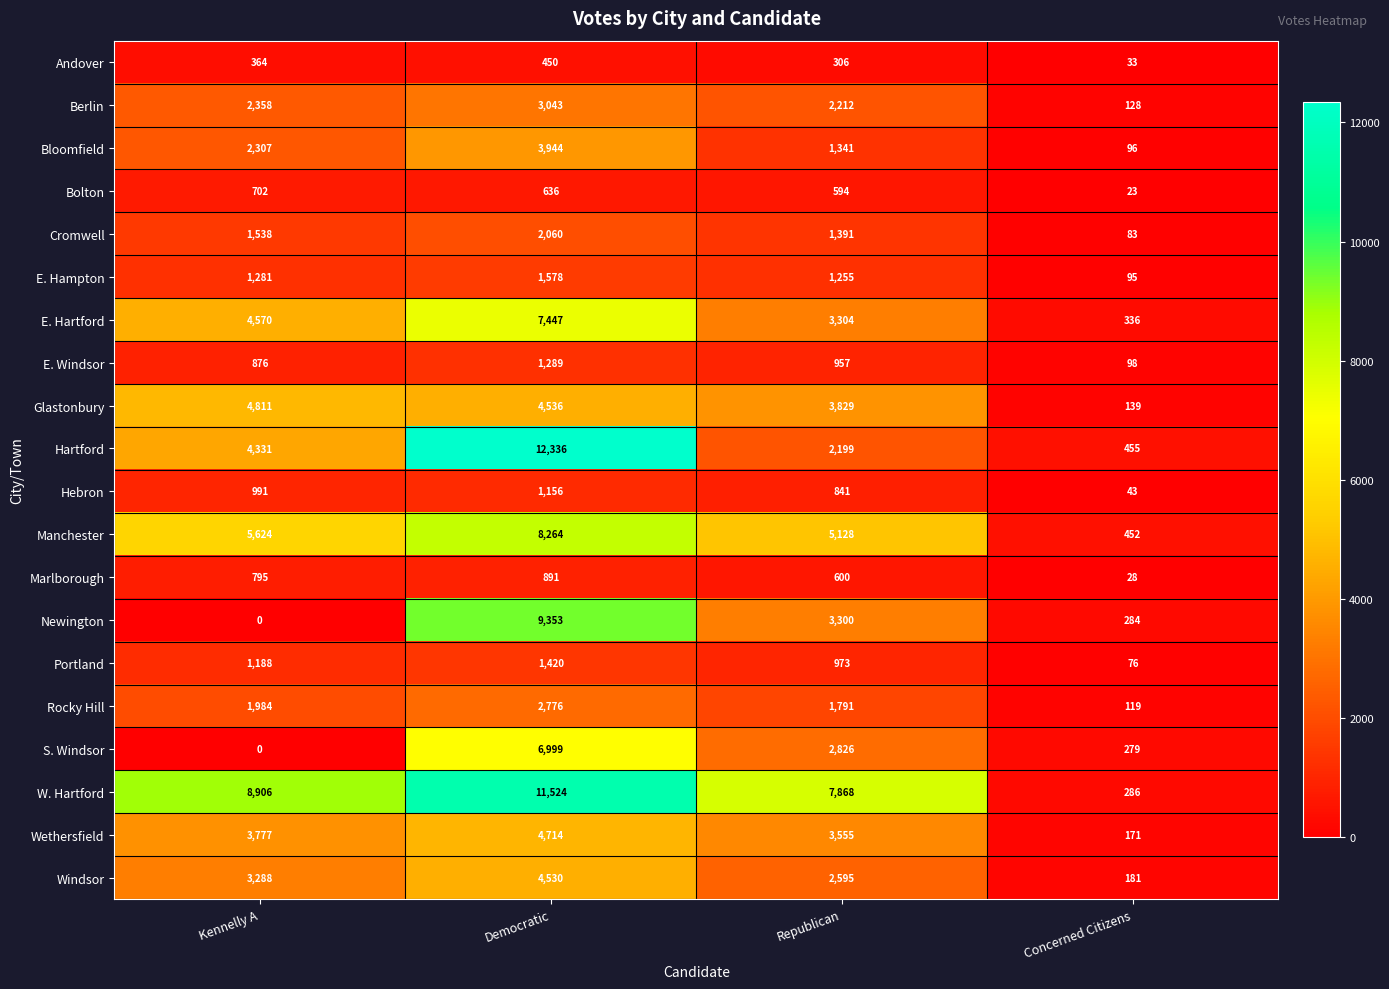

List the series in order of their peak value, lowest first.

Andover, Bolton, Marlborough, Hebron, E. Windsor, Portland, E. Hampton, Cromwell, Rocky Hill, Berlin, Bloomfield, Windsor, Wethersfield, Glastonbury, S. Windsor, E. Hartford, Manchester, Newington, W. Hartford, Hartford